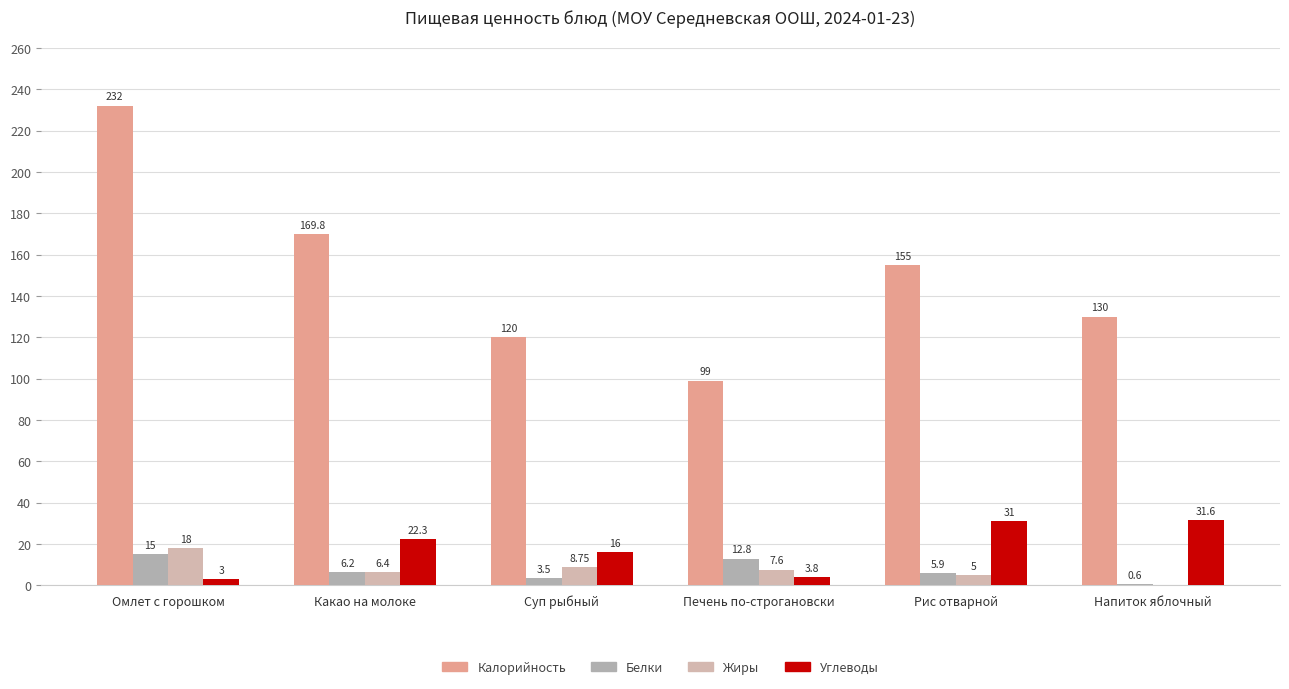

What is the difference between the maximum and second lowest values in the Жиры series?

13.0